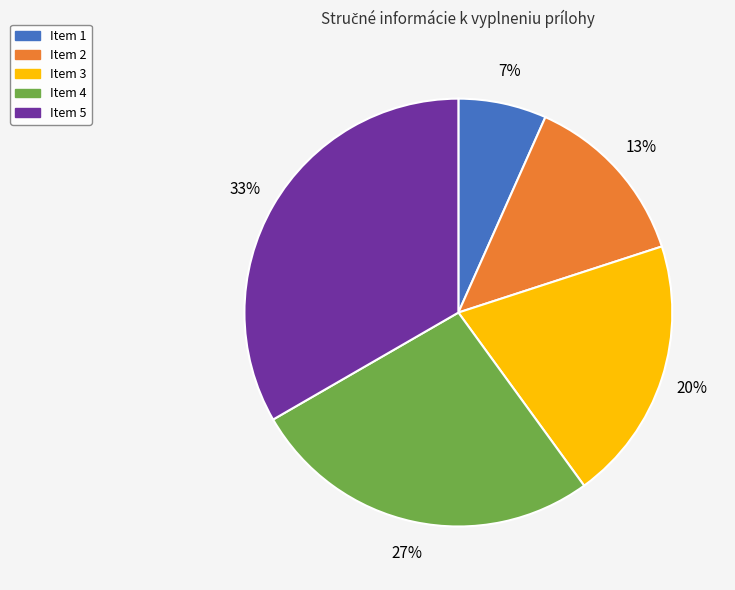

To the nearest percent, what is the average slice percentage?

20%